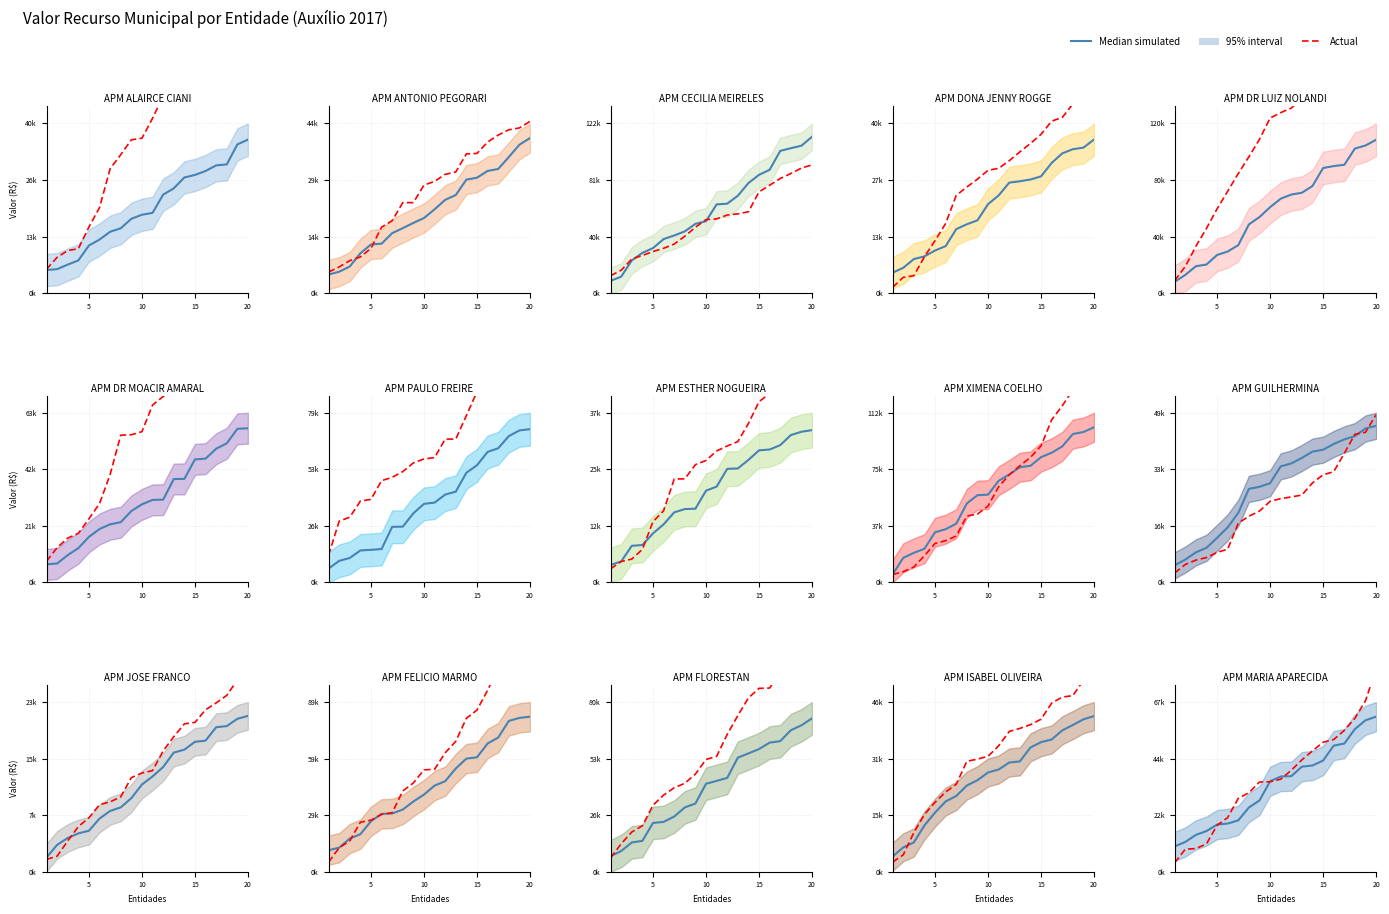

True or false: Actual and Median simulated cross at least once.

True